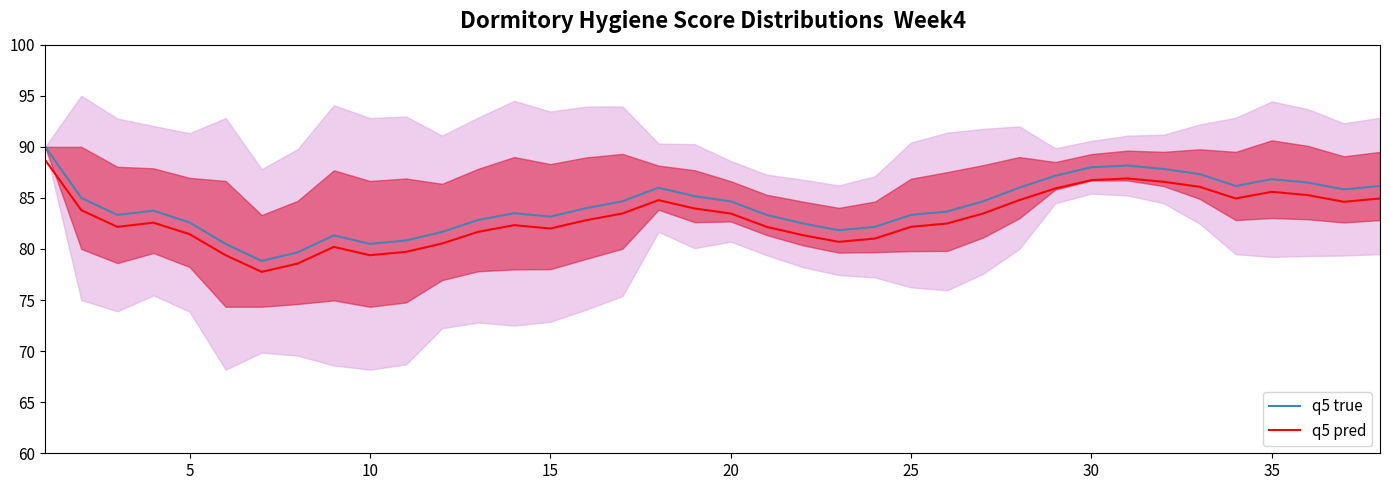

How many lines are shown in the chart?

2